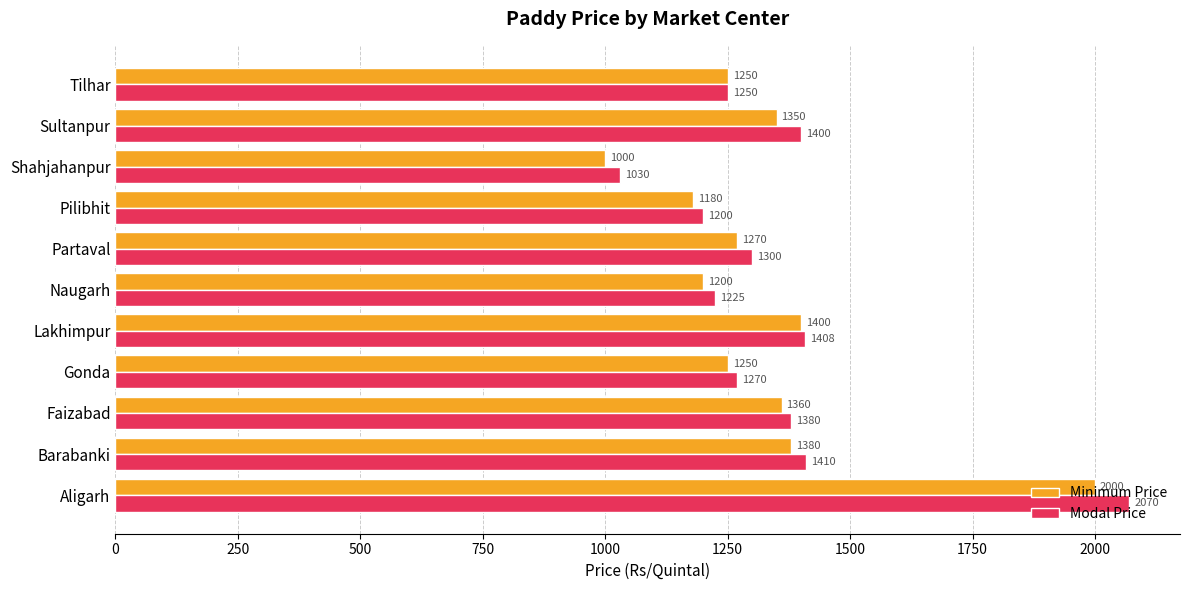

True or false: Minimum Price has a value of 1632 at Gonda.

False